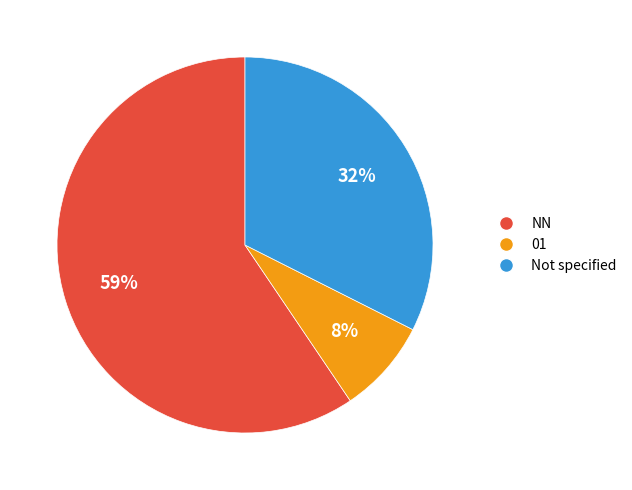

To the nearest percent, what is the average slice percentage?

33%